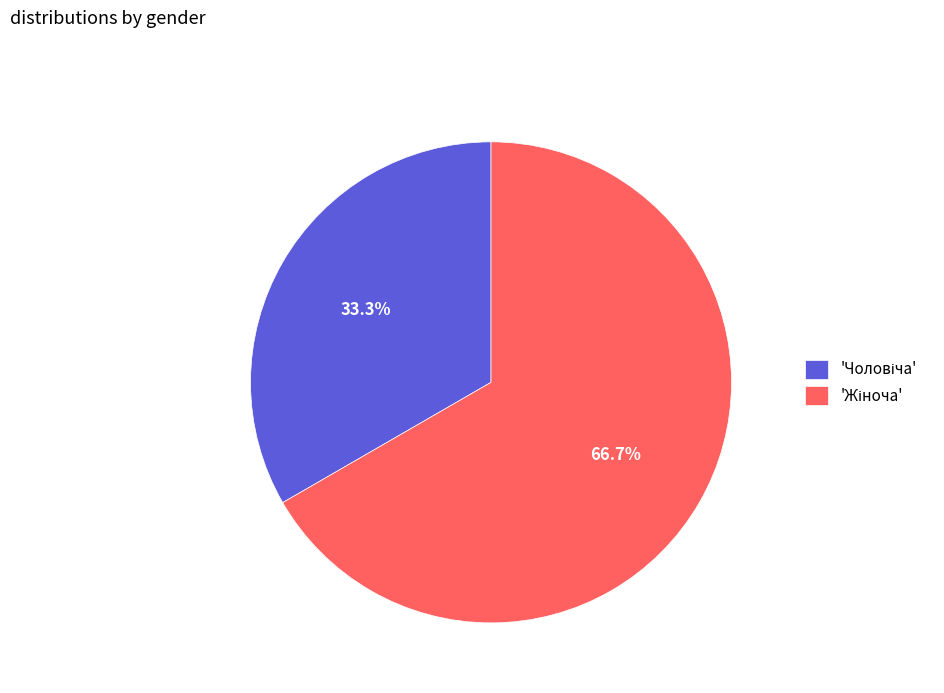

Is there a majority slice in this chart?

Yes